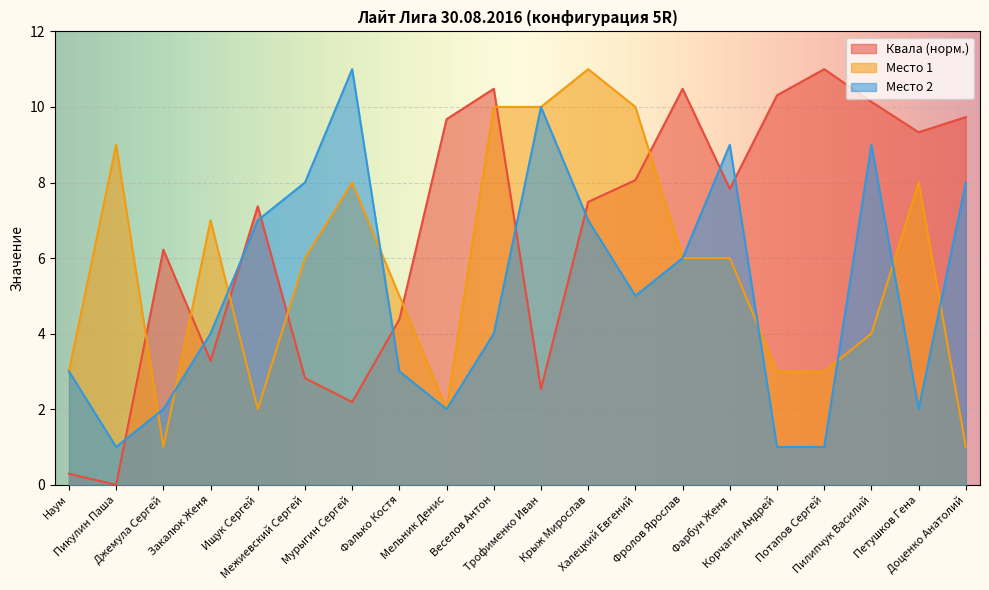

What are all the series names shown in the legend?

Квала (норм.), Место 1, Место 2